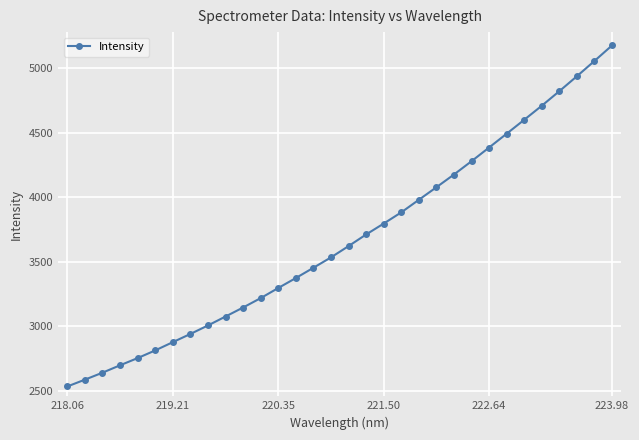

Is this an area chart (filled region under the line)?

No